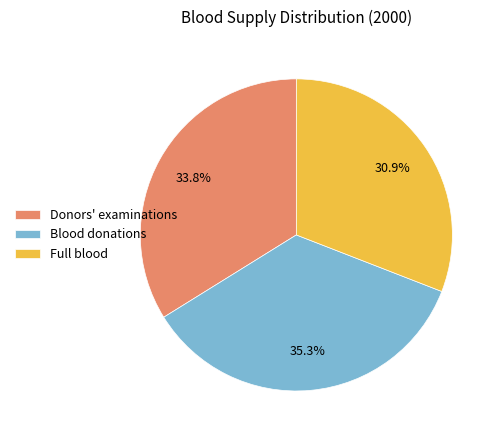

To the nearest percent, what portion does Donors' examinations represent?

34%